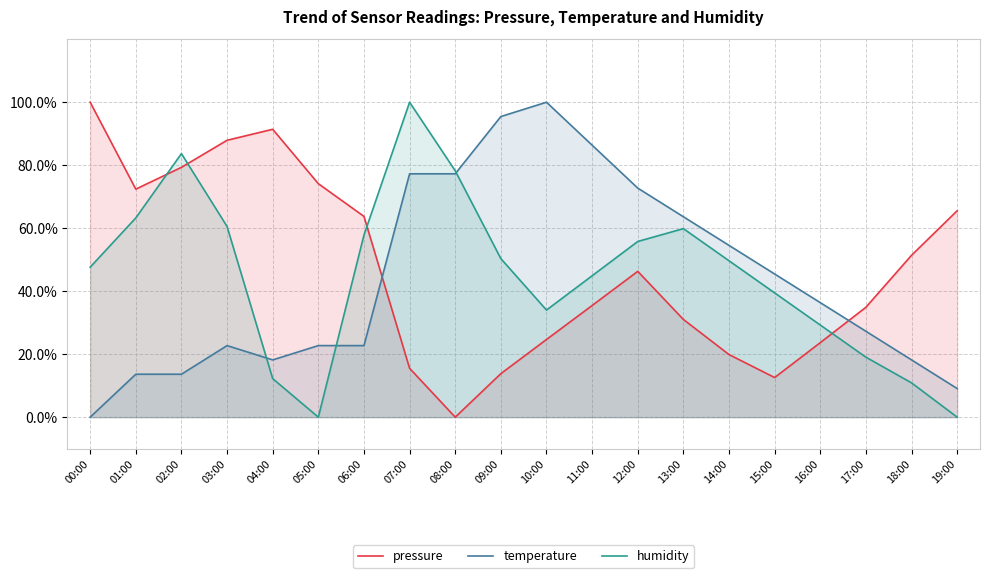

Reading right to left, transcribe all the data shown in this chart.

pressure: 6.6	5.1	3.5	2.4	1.3	2.0	3.1	4.6	3.5	2.5	1.4	0.0	1.6	6.4	7.4	9.1	8.8	7.9	7.2	10.0
temperature: 0.9	1.8	2.7	3.6	4.5	5.5	6.4	7.3	8.6	10.0	9.5	7.7	7.7	2.3	2.3	1.8	2.3	1.4	1.4	0.0
humidity: 0.0	1.1	1.9	2.9	3.9	5.0	6.0	5.6	4.5	3.4	5.0	7.8	10.0	5.8	0.0	1.2	6.1	8.4	6.3	4.8